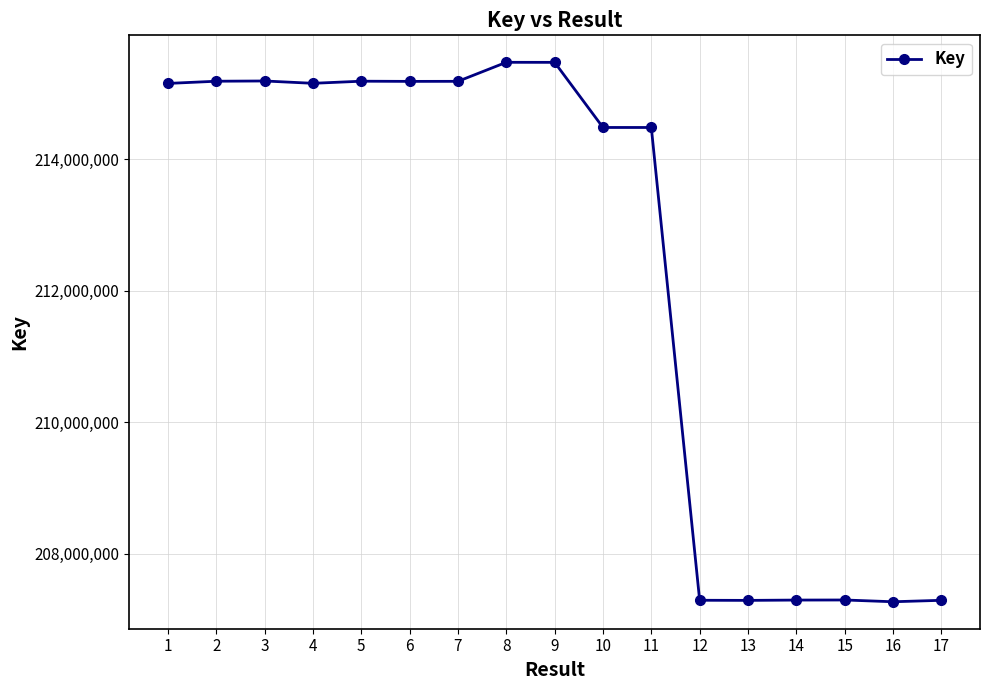

What is the difference between the maximum and minimum values?

8206161